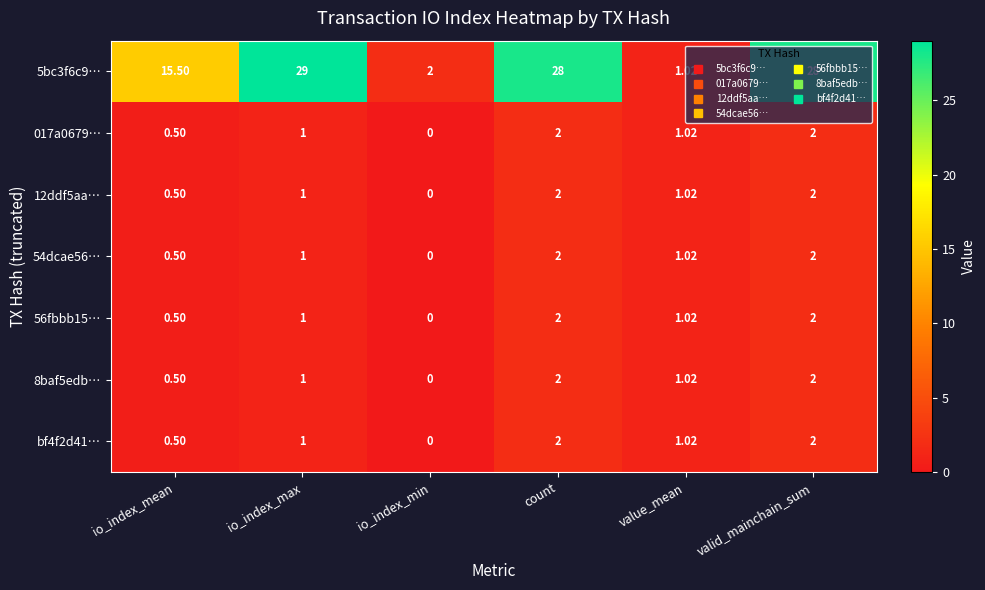

Where is bf4f2d41… nearest to the value 1?

io_index_max